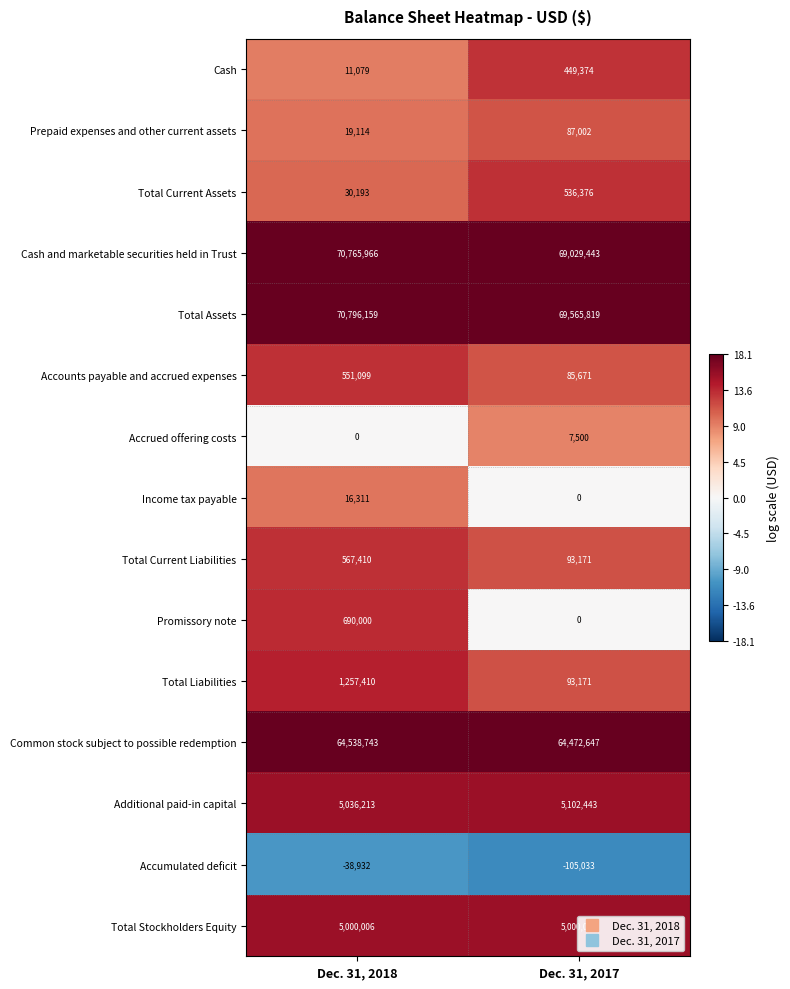

What is the minimum value shown in the chart?

-105033